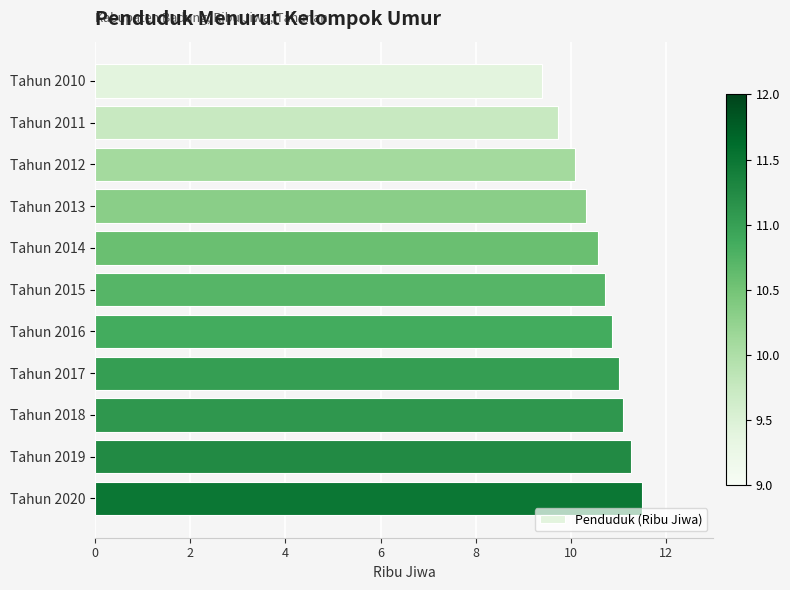

What is the value of the 3rd bar from the top?

10.1